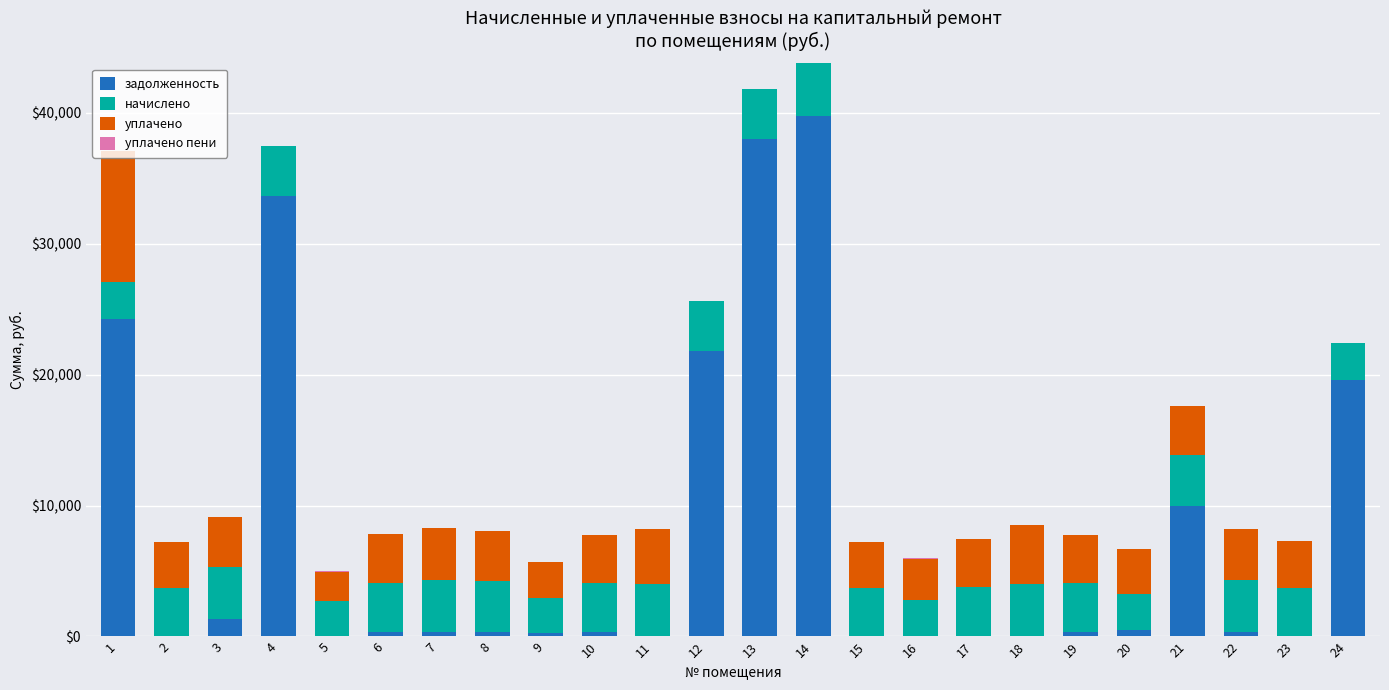

What is the sum of all задолженность values?

190948.9